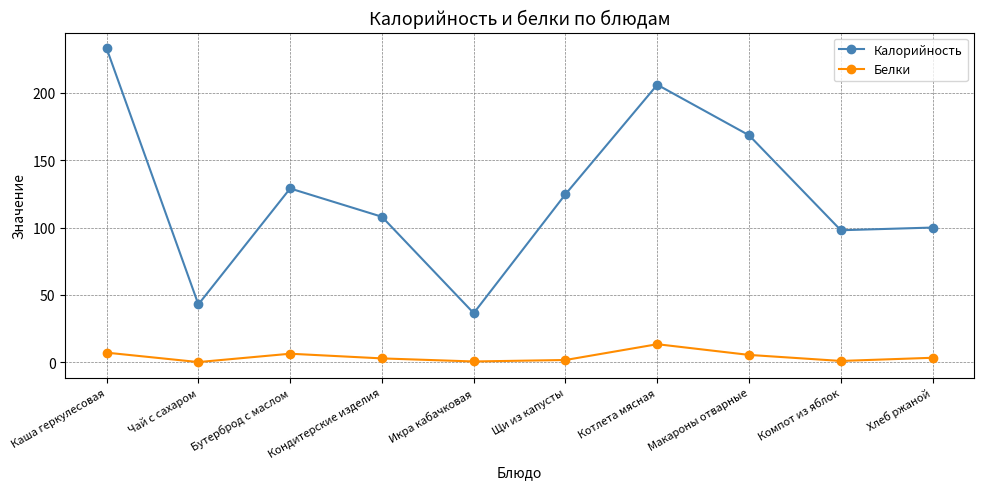

True or false: Калорийность and Белки intersect in this chart.

False